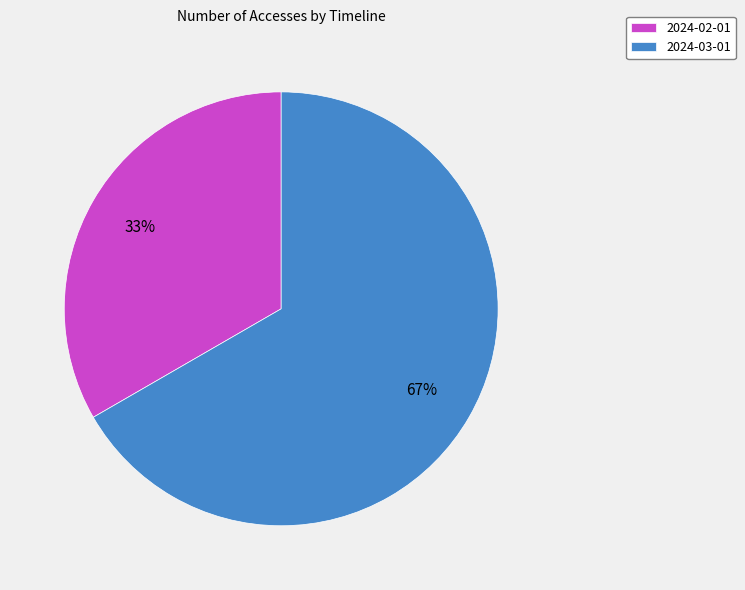

What is the largest slice in the pie chart?

2024-03-01